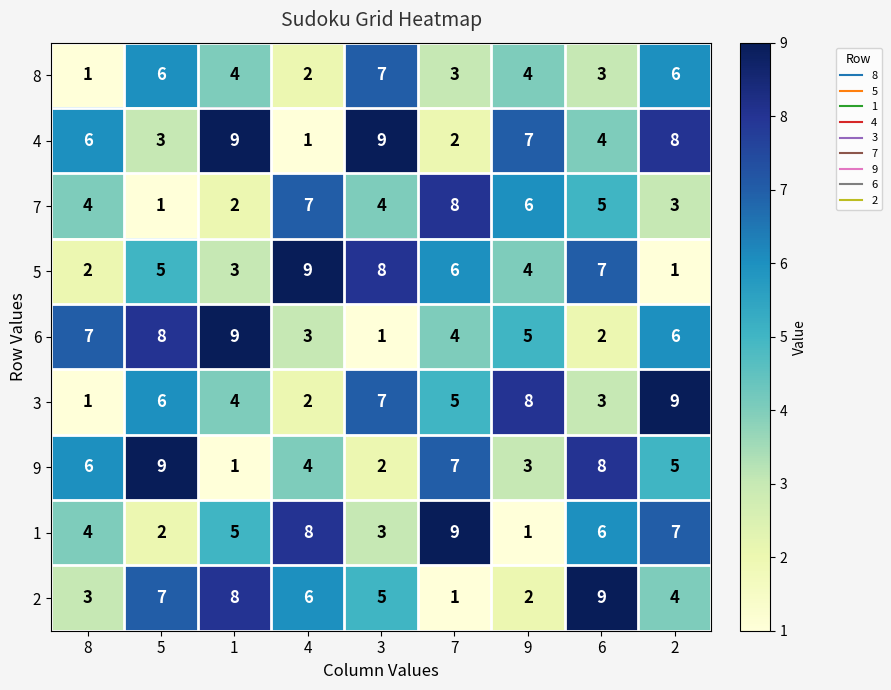

What is the difference between the maximum and minimum values in the 3 series?

8